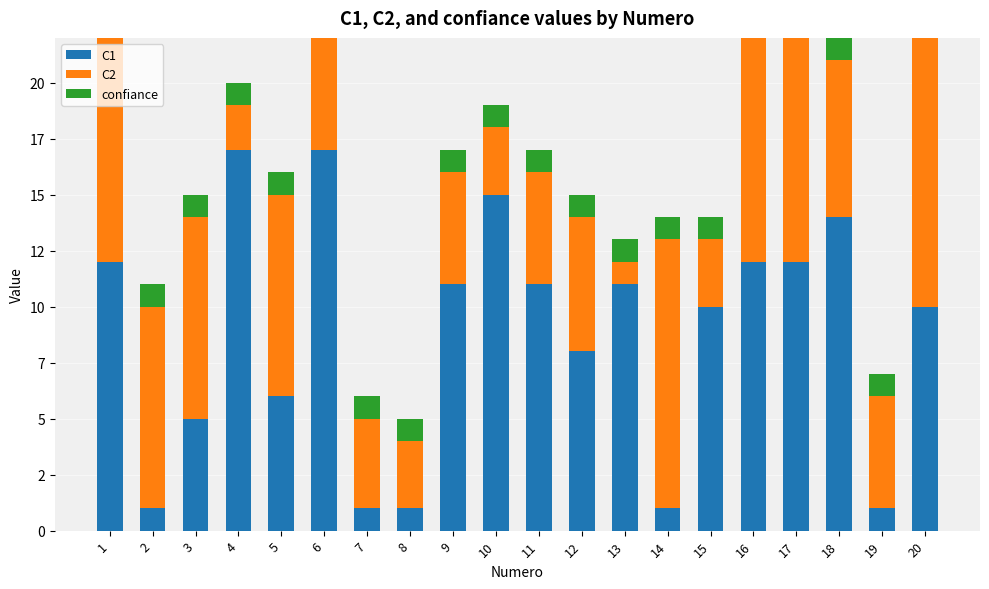

Rank the categories by confiance value from lowest to highest.

1, 2, 3, 4, 5, 6, 7, 8, 9, 10, 11, 12, 13, 14, 15, 16, 17, 18, 19, 20